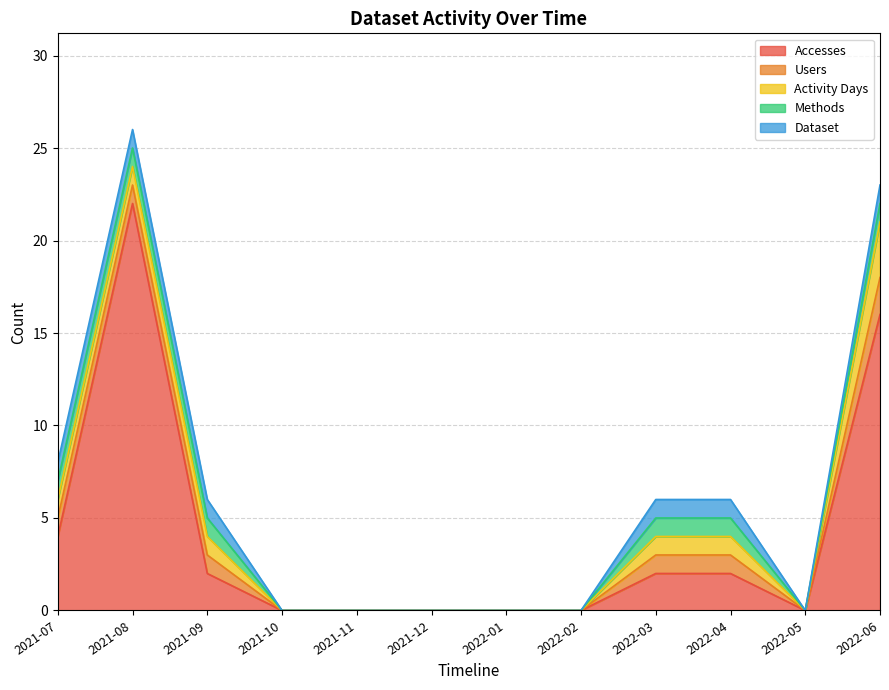

Count the number of data series in this chart.

5